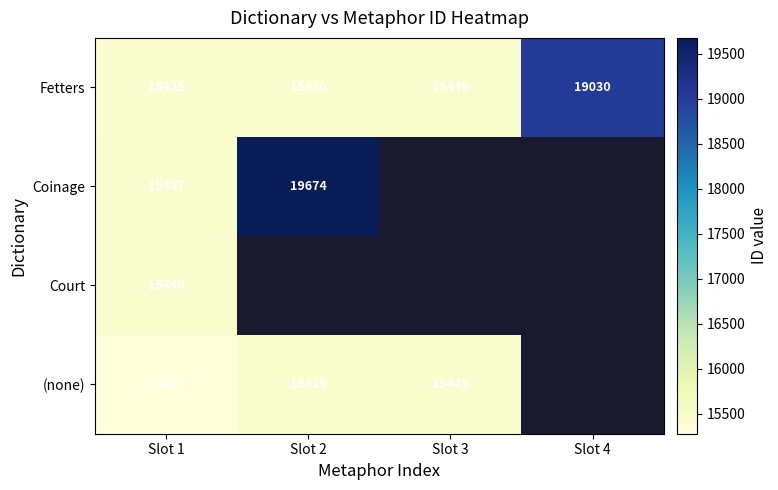

What value does the Fetters series have at Slot 4, to the nearest 50?

19050